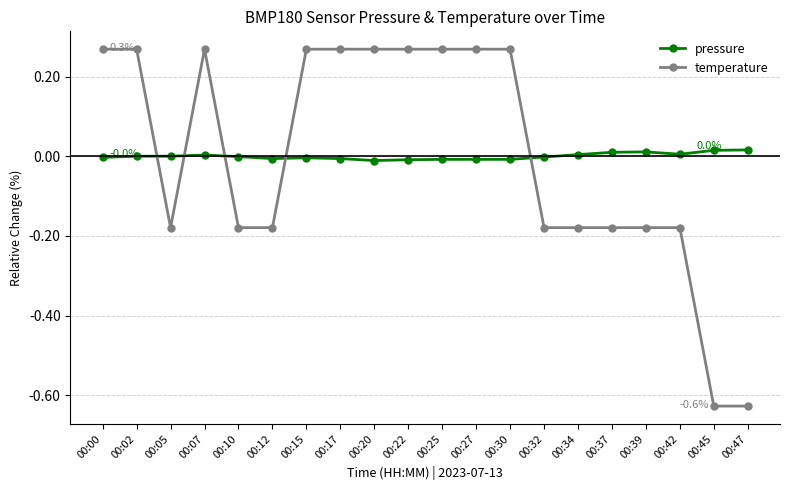

Where do temperature and pressure first cross each other?

00:02 and 00:05